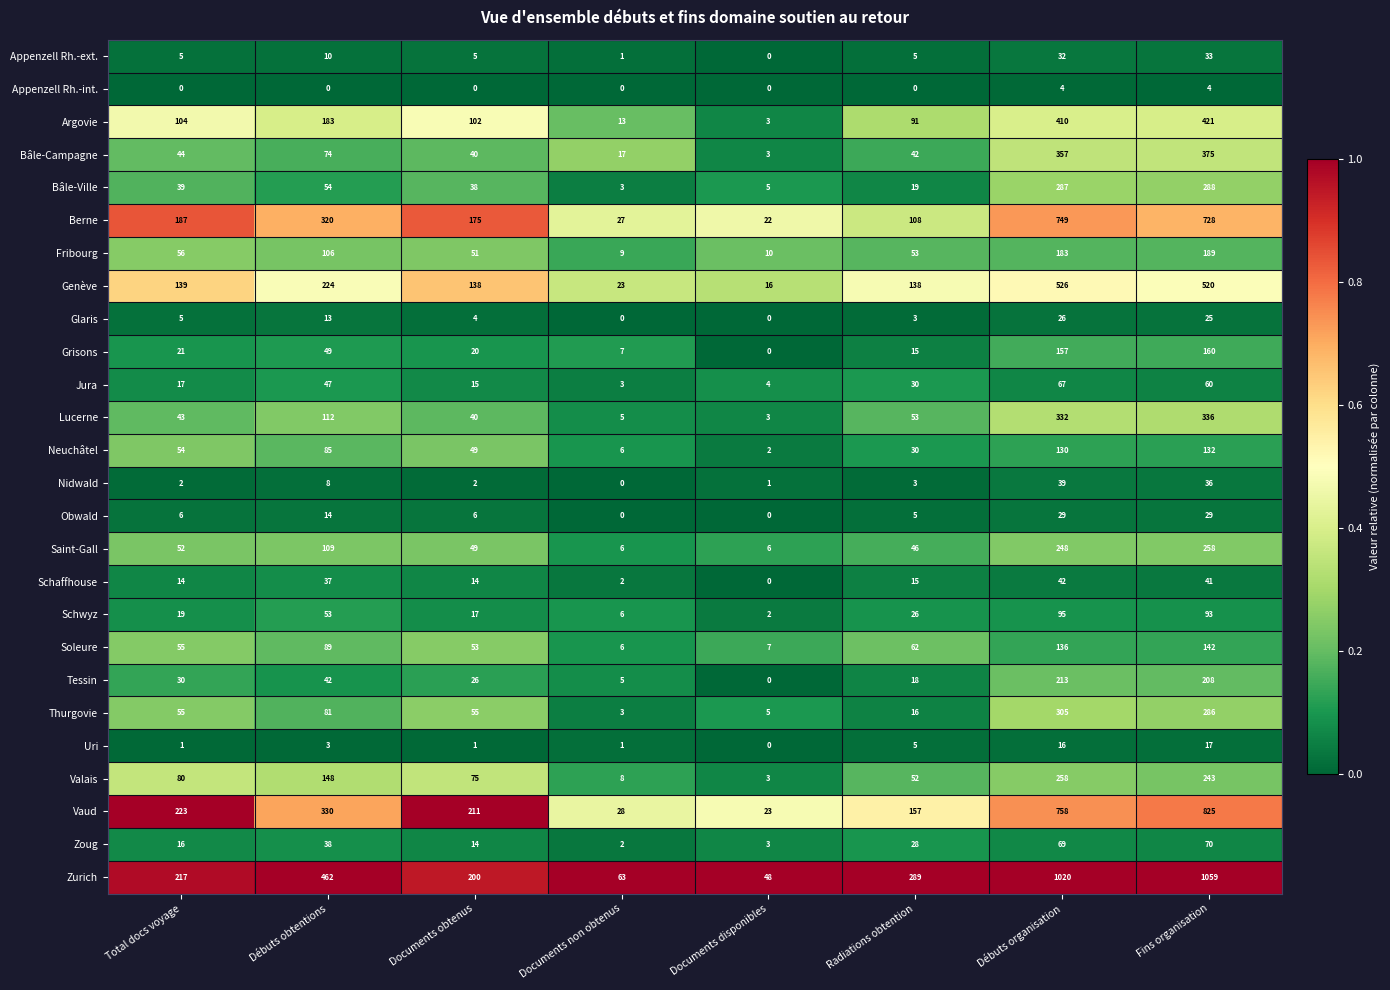

Which series has the largest range (max minus min)?

Zurich